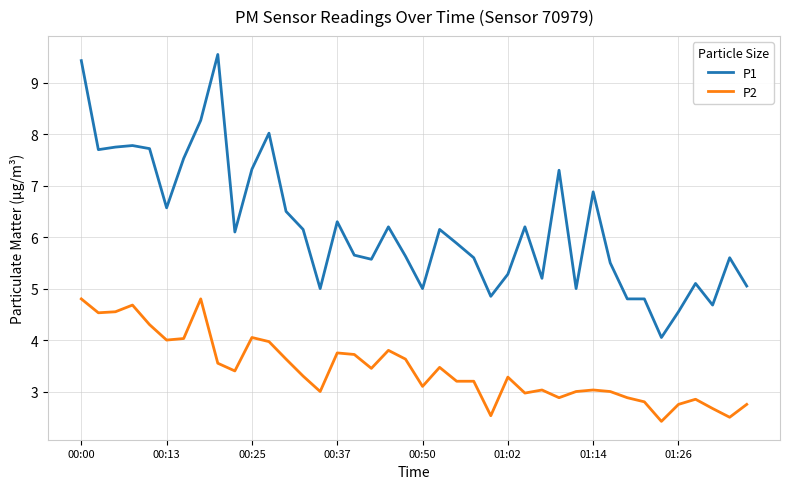

What is the smallest value displayed?

2.4